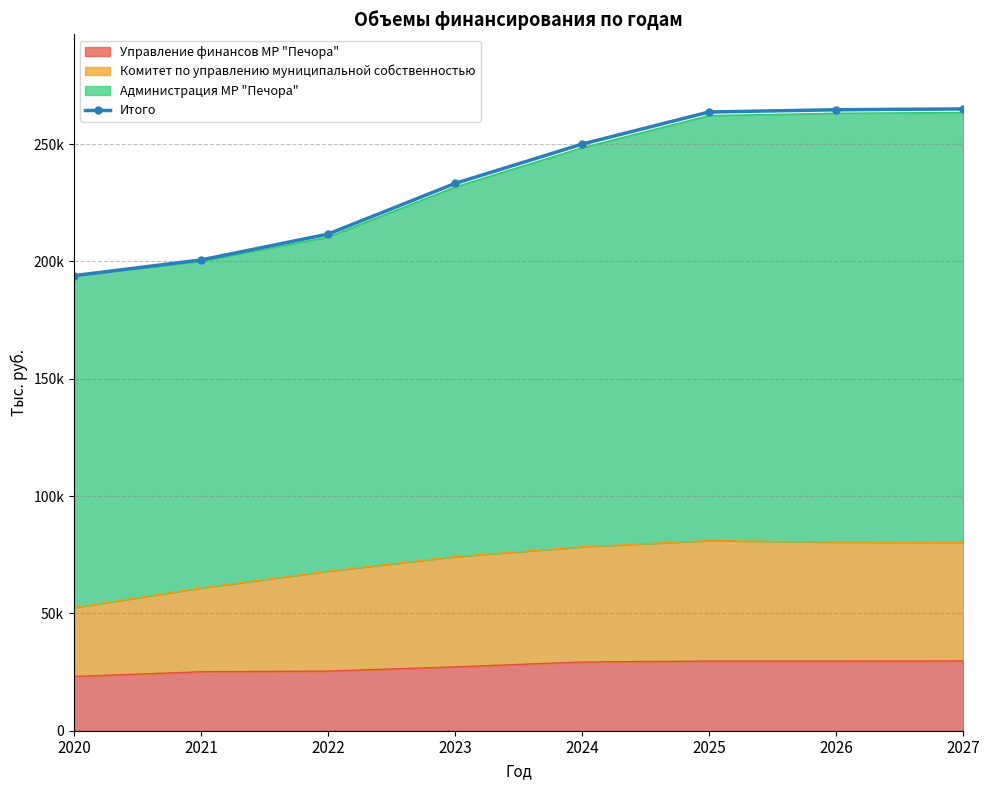

What is the sum of all values?

1882902.3